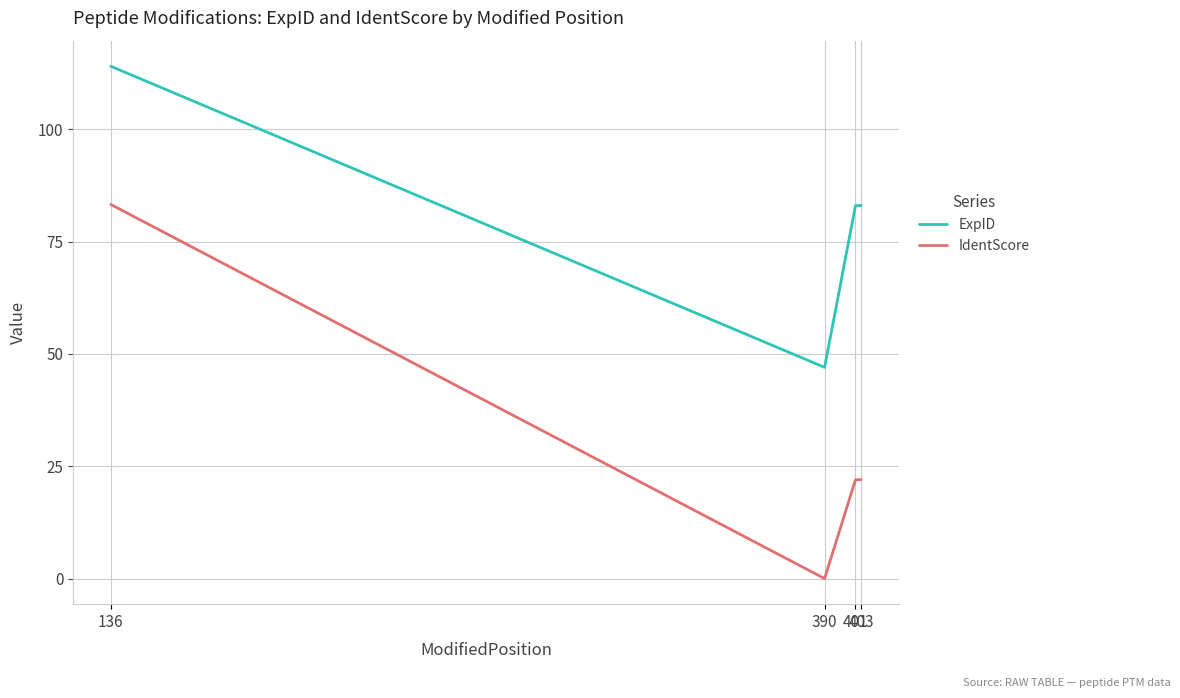

List the series in order of their peak value, lowest first.

IdentScore, ExpID